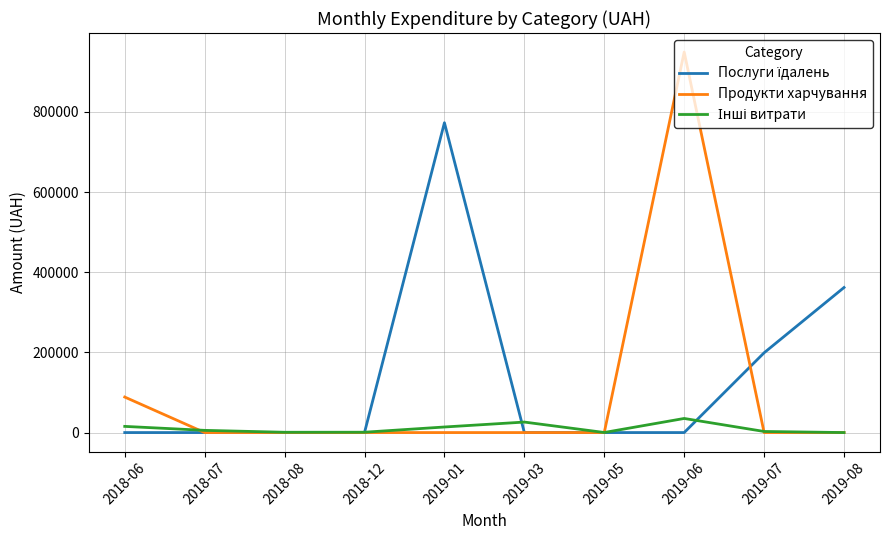

Which series has the widest spread of values?

Продукти харчування